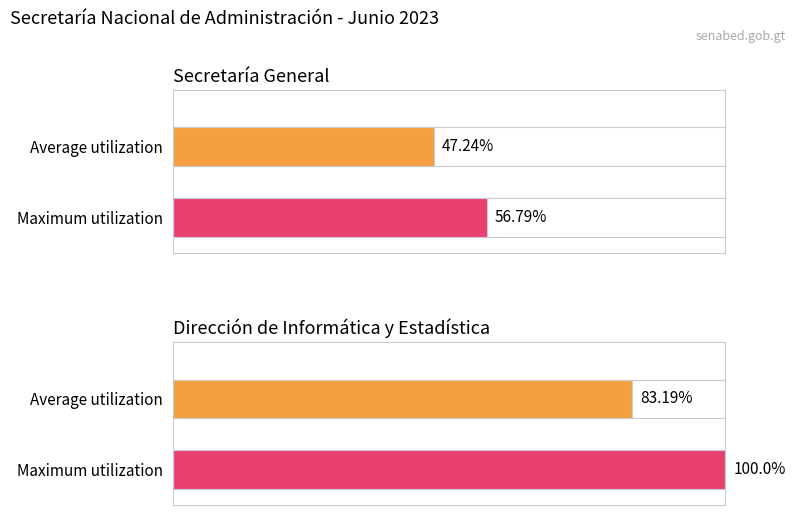

How many values in the Average utilization series are below 83?

1